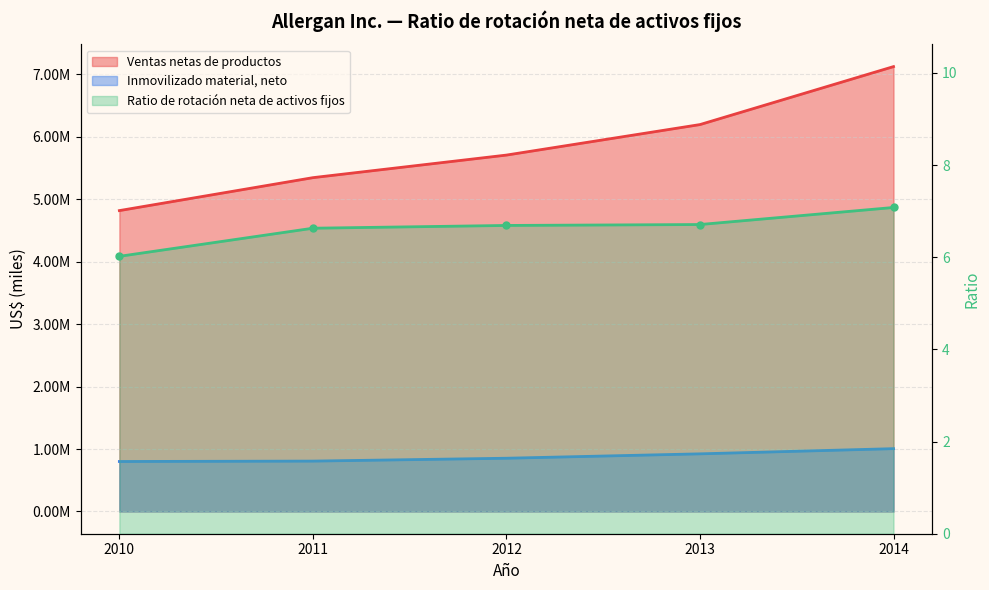

What is the smallest value displayed?

6.0